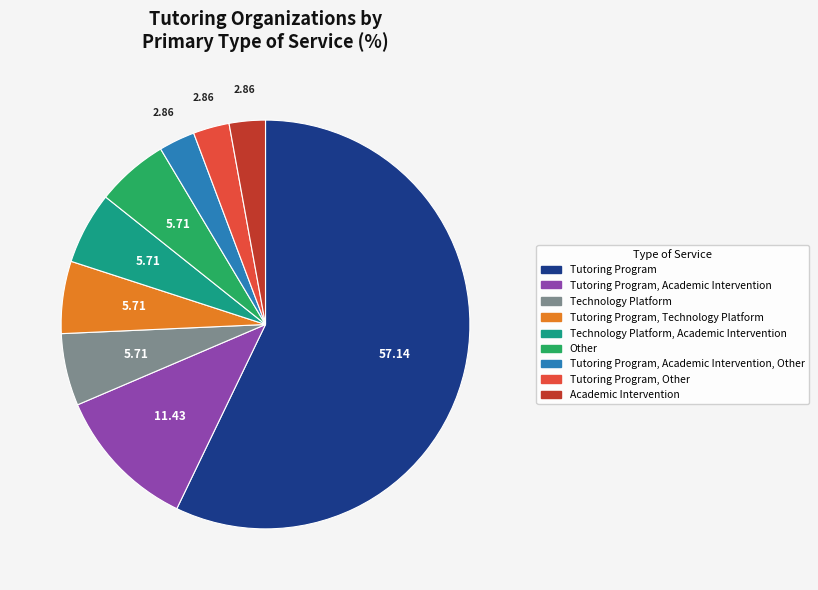

Is there any slice that represents more than half of the pie?

Yes